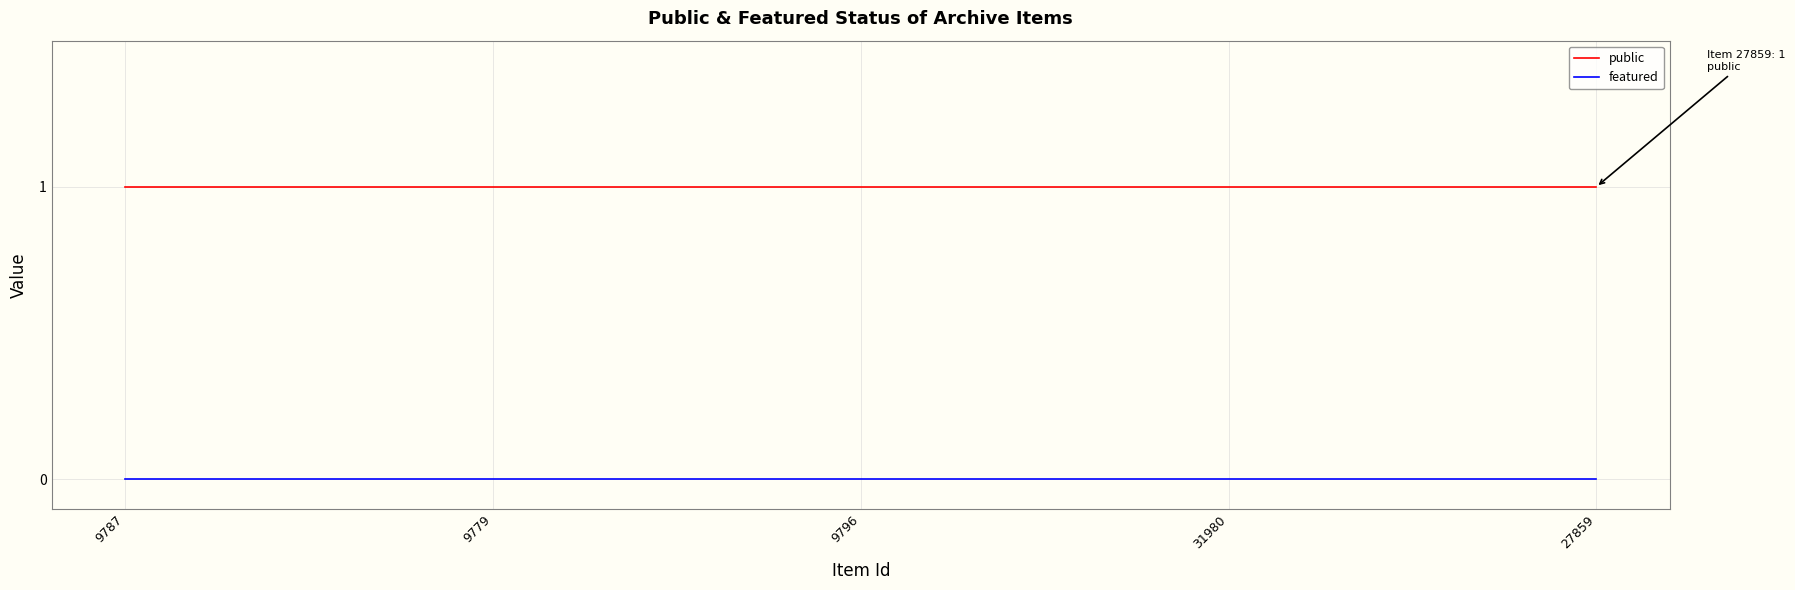

True or false: public and featured cross at least once.

False